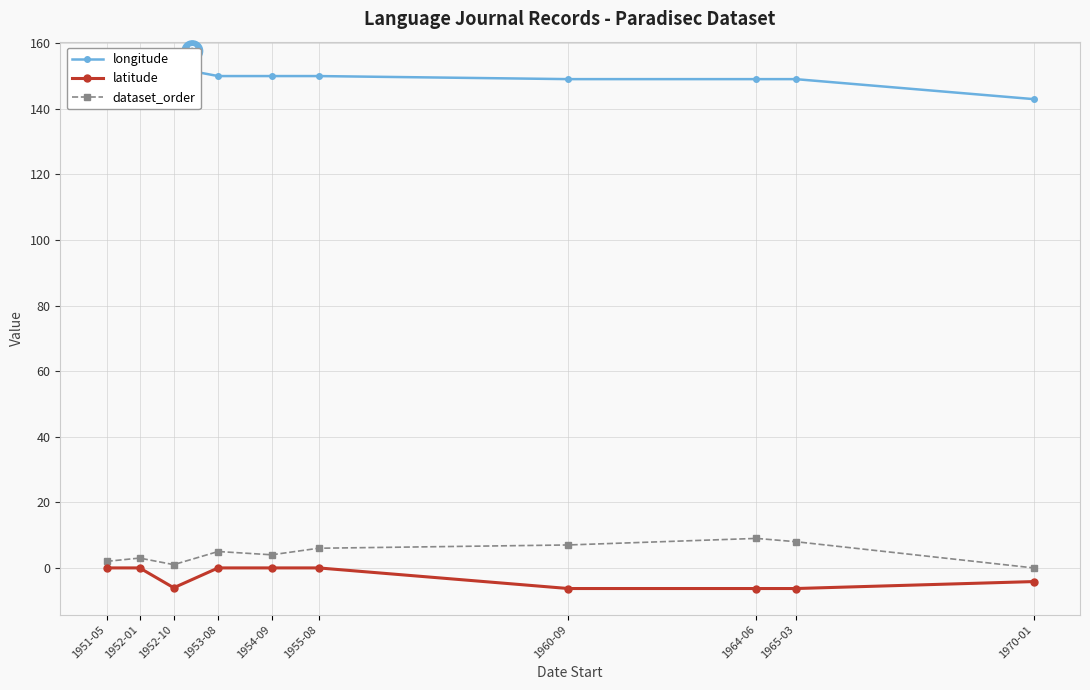

What are all the series names shown in the legend?

longitude, latitude, dataset_order